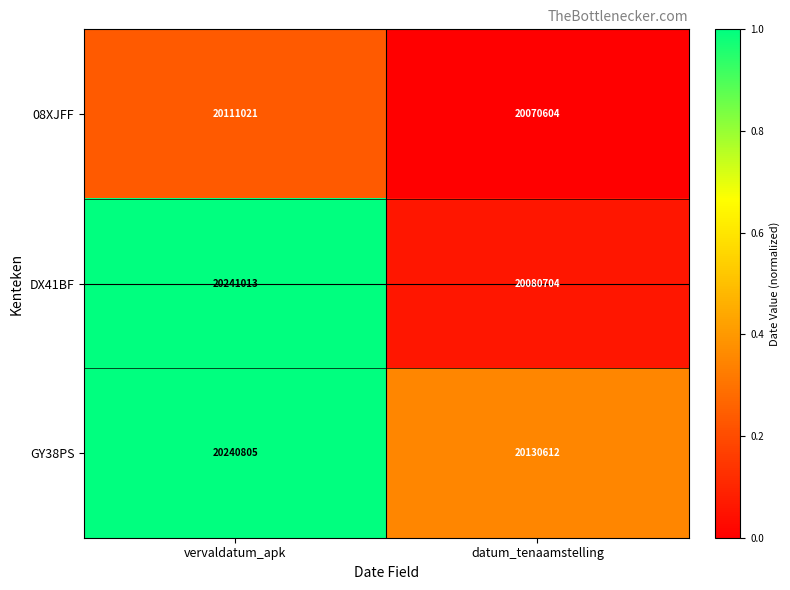

What is the greatest value displayed?

20241013